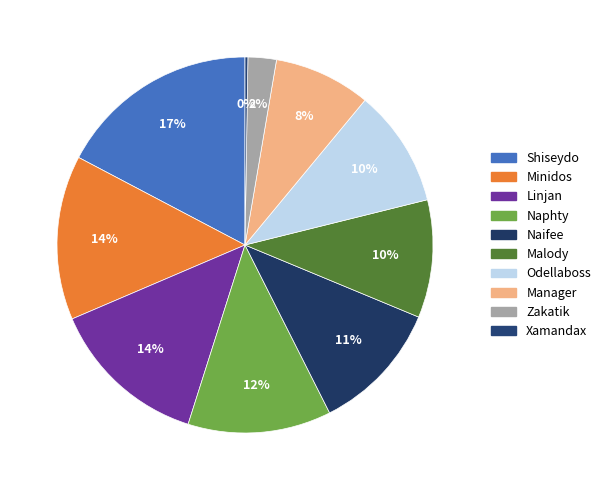

Which category has the smallest portion of the pie?

Xamandax